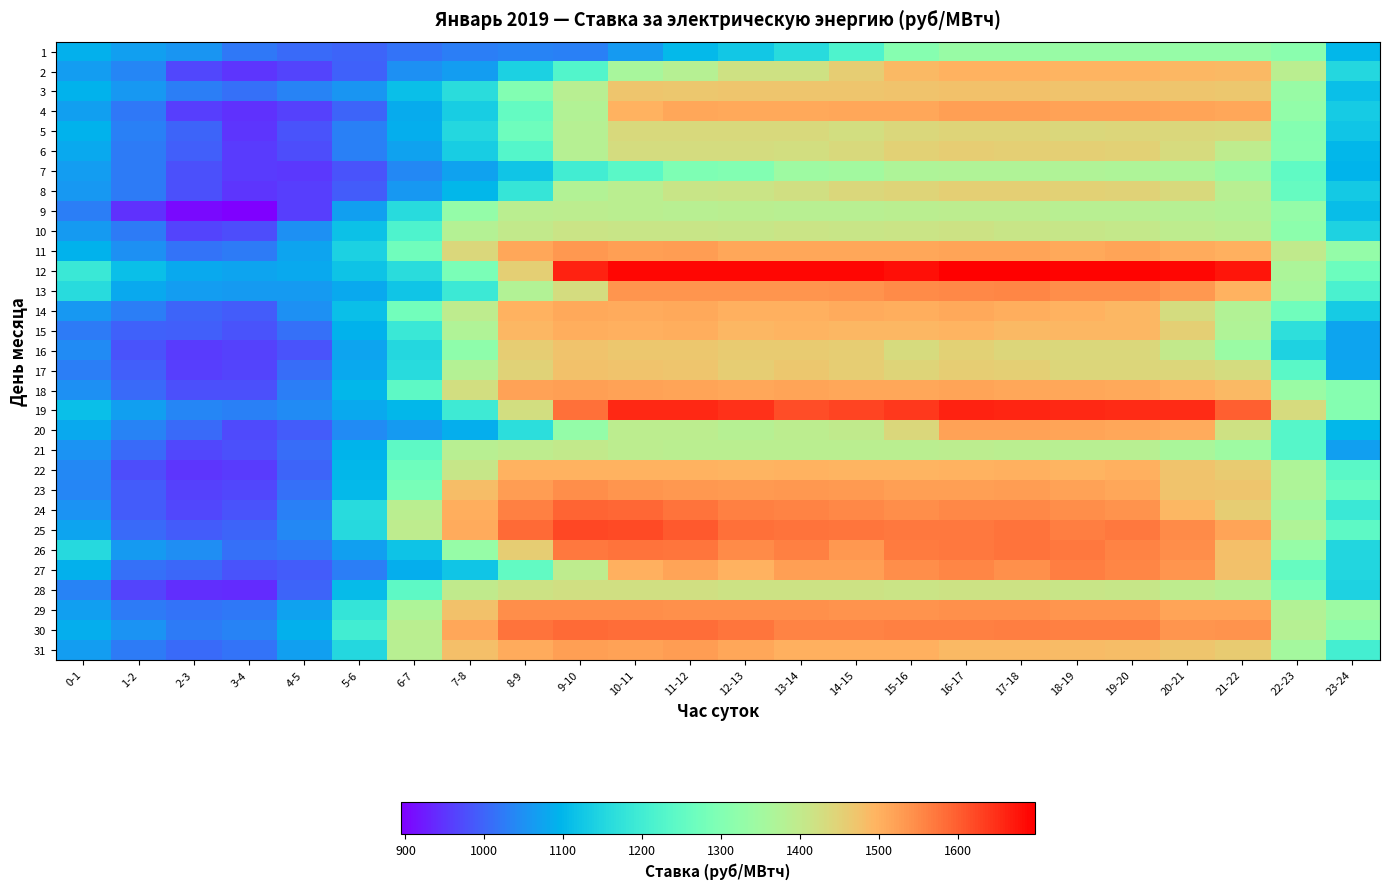

What is the difference between the highest and lowest values at 1-2?

165.2